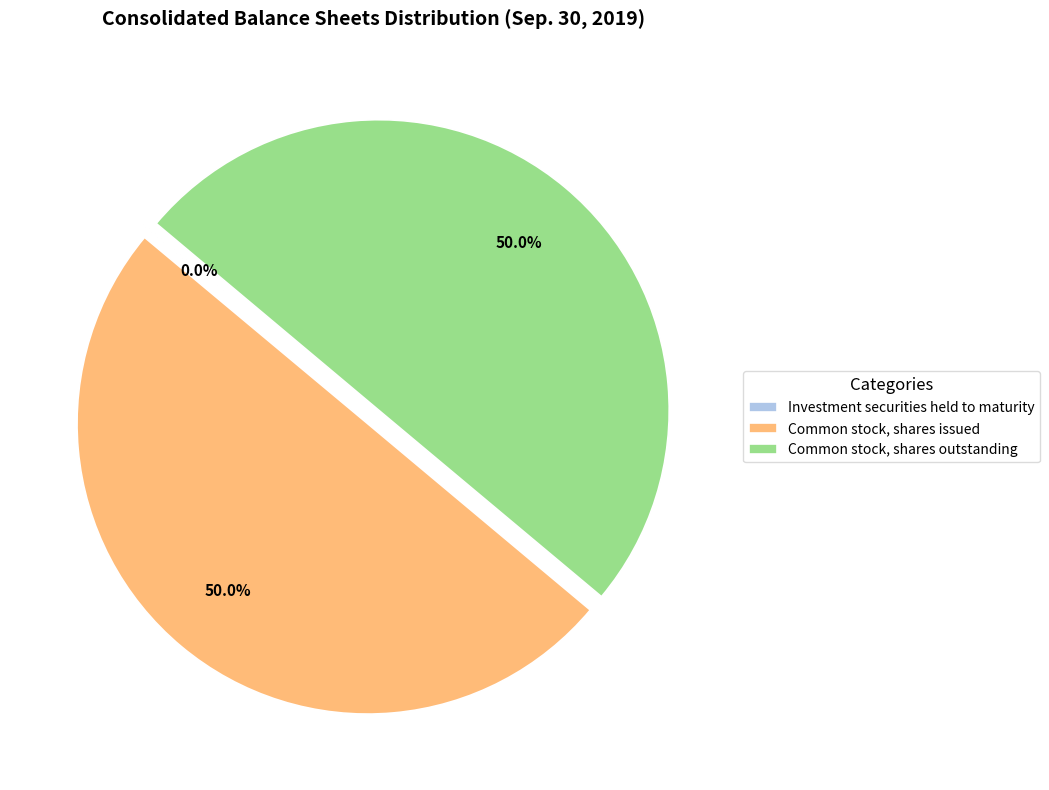

How much of the chart is everything except Common stock, shares outstanding?

50.0%